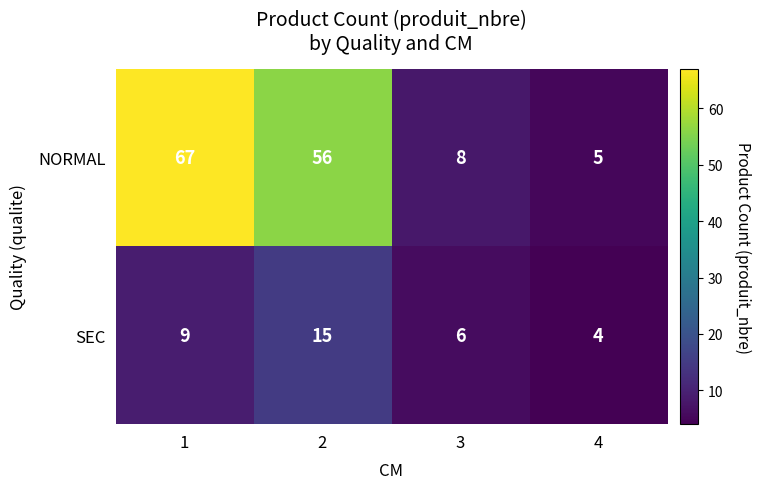

Rank the series by their average value, from highest to lowest.

NORMAL, SEC